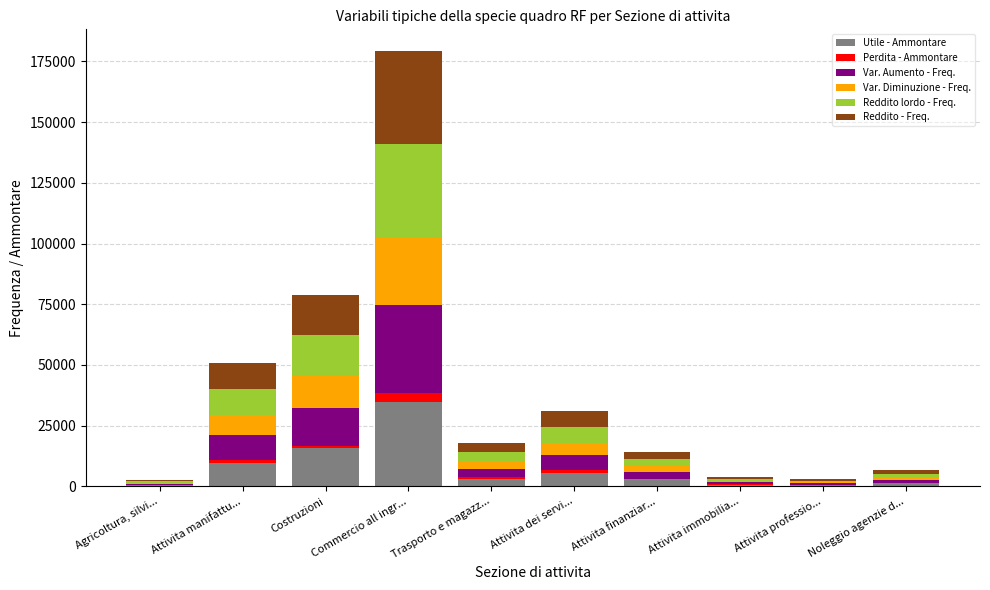

What is the maximum value for Utile - Ammontare?

34666